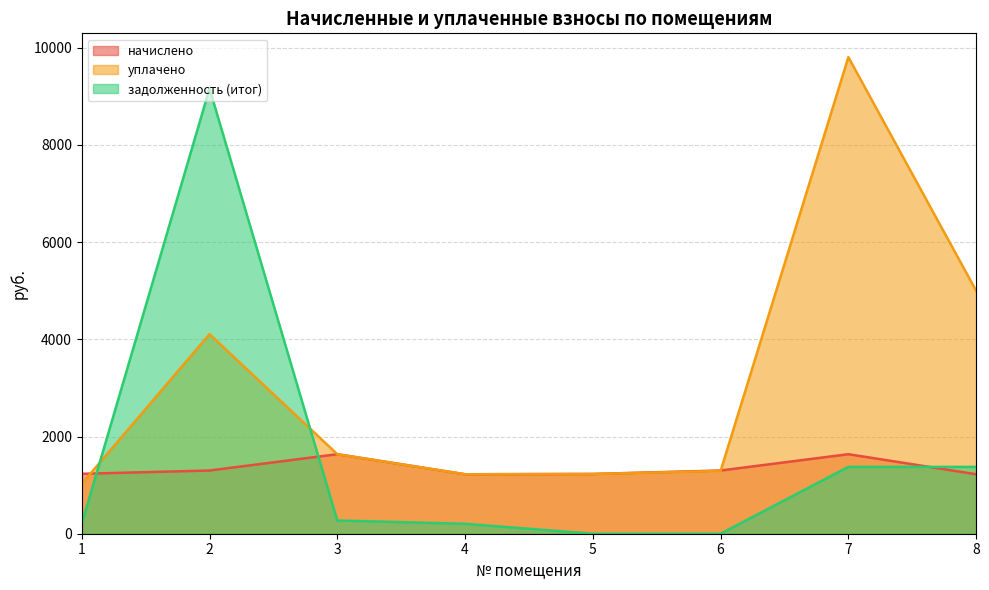

Is it true that уплачено equals 1223.6 at 4?

True